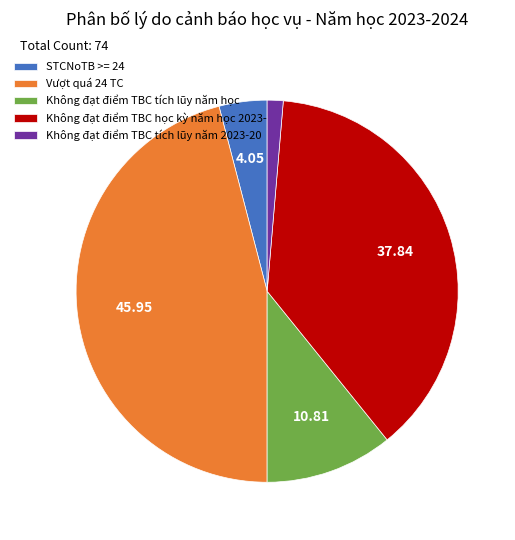

Does any single category account for the majority?

No